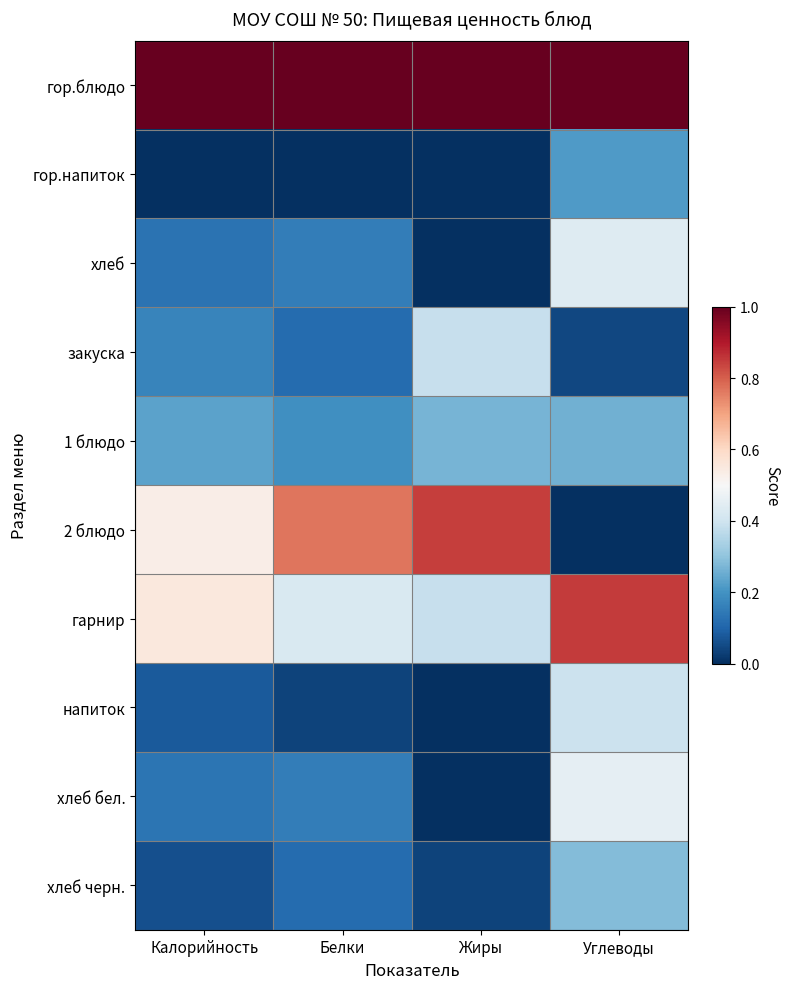

At which category is the sum across all series the highest?

Углеводы